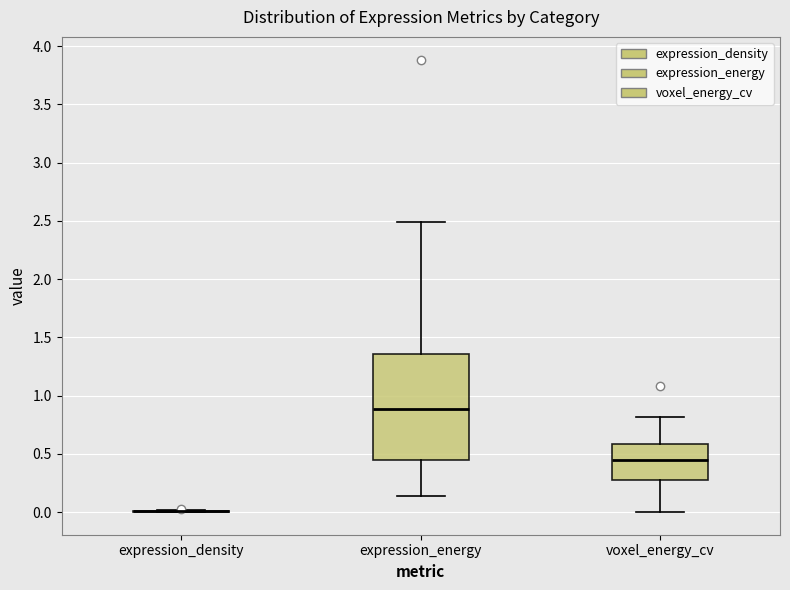

Reading left to right, read every box against the y-axis: the position of its median line, the range the box covers, and the ends of its whiskers. The values are not printed on the chart, so give them approximately, as read against the axis.

expression_density: box collapsed to a line at 0.00, whiskers 0.00 to 0.00
expression_energy: median 0.90, box 0.45 to 1.35, whiskers 0.15 to 2.50
voxel_energy_cv: median 0.45, box 0.25 to 0.60, whiskers 0.00 to 0.80